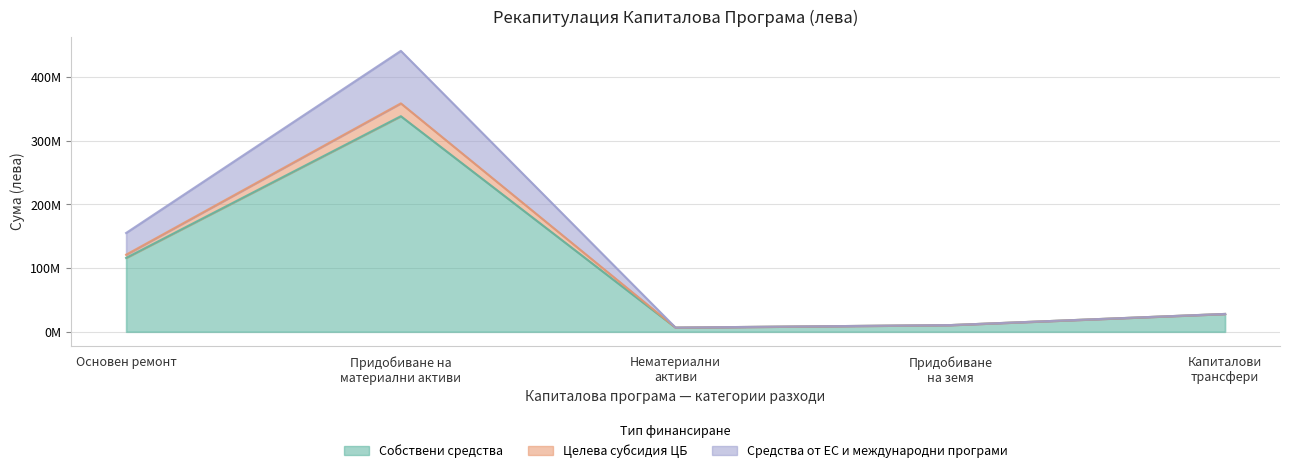

How many data points in Средства от ЕС и международни програми are less than 27990288?

2